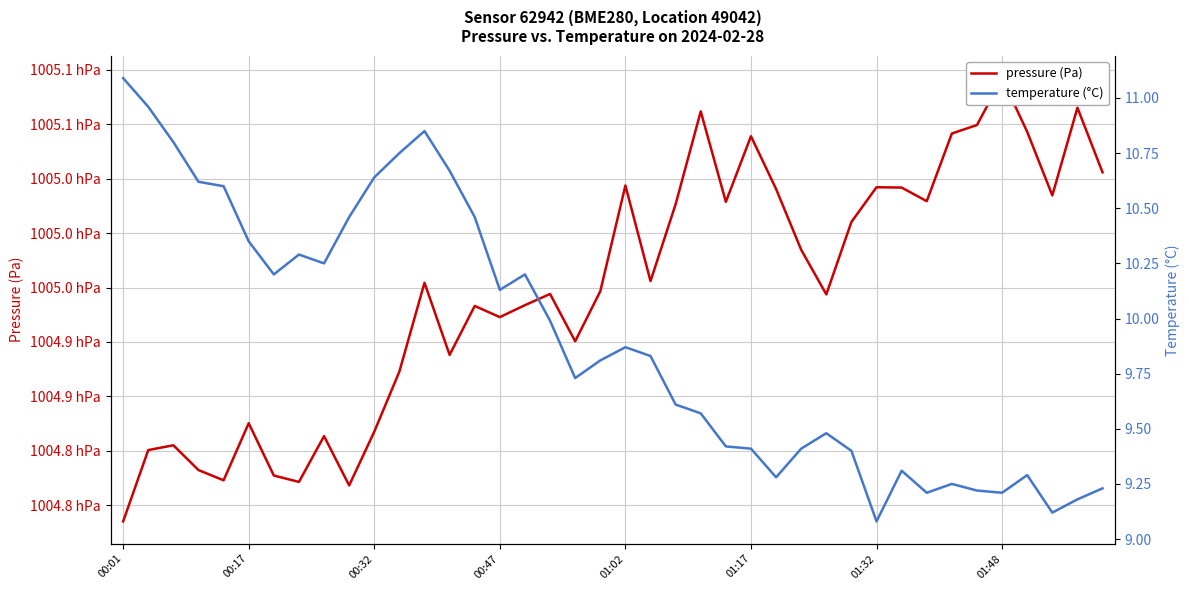

Which series has the largest total across all categories?

pressure (Pa)